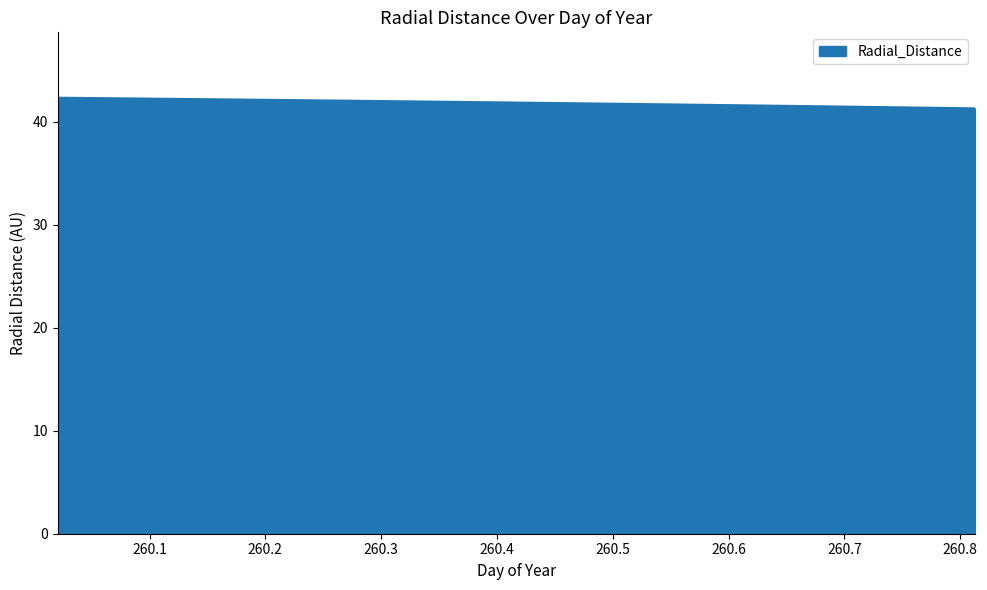

What is the smallest value displayed?

41.3